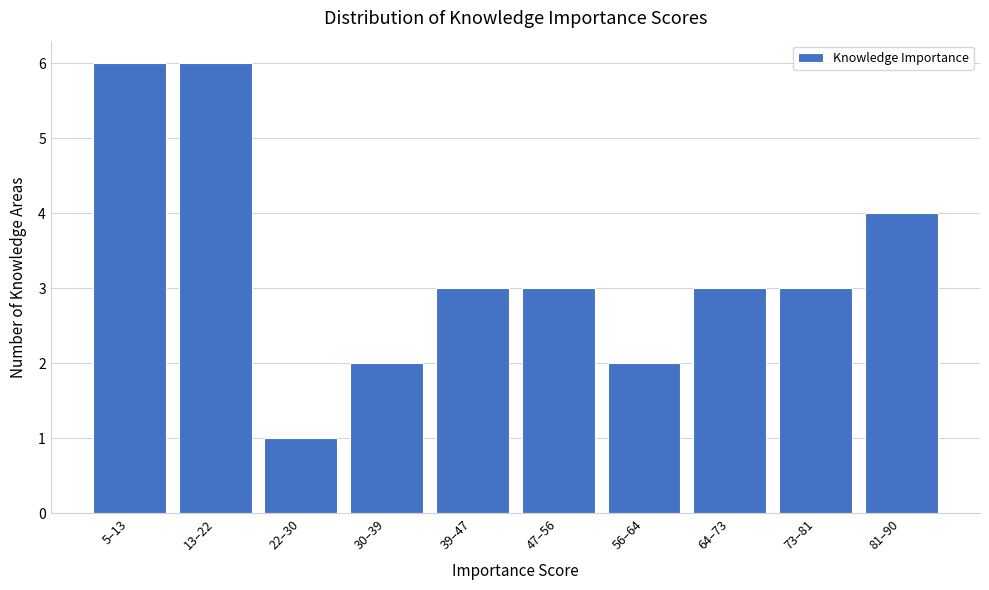

Reading left to right, what are all the values shown in this chart?

6	6	1	2	3	3	2	3	3	4